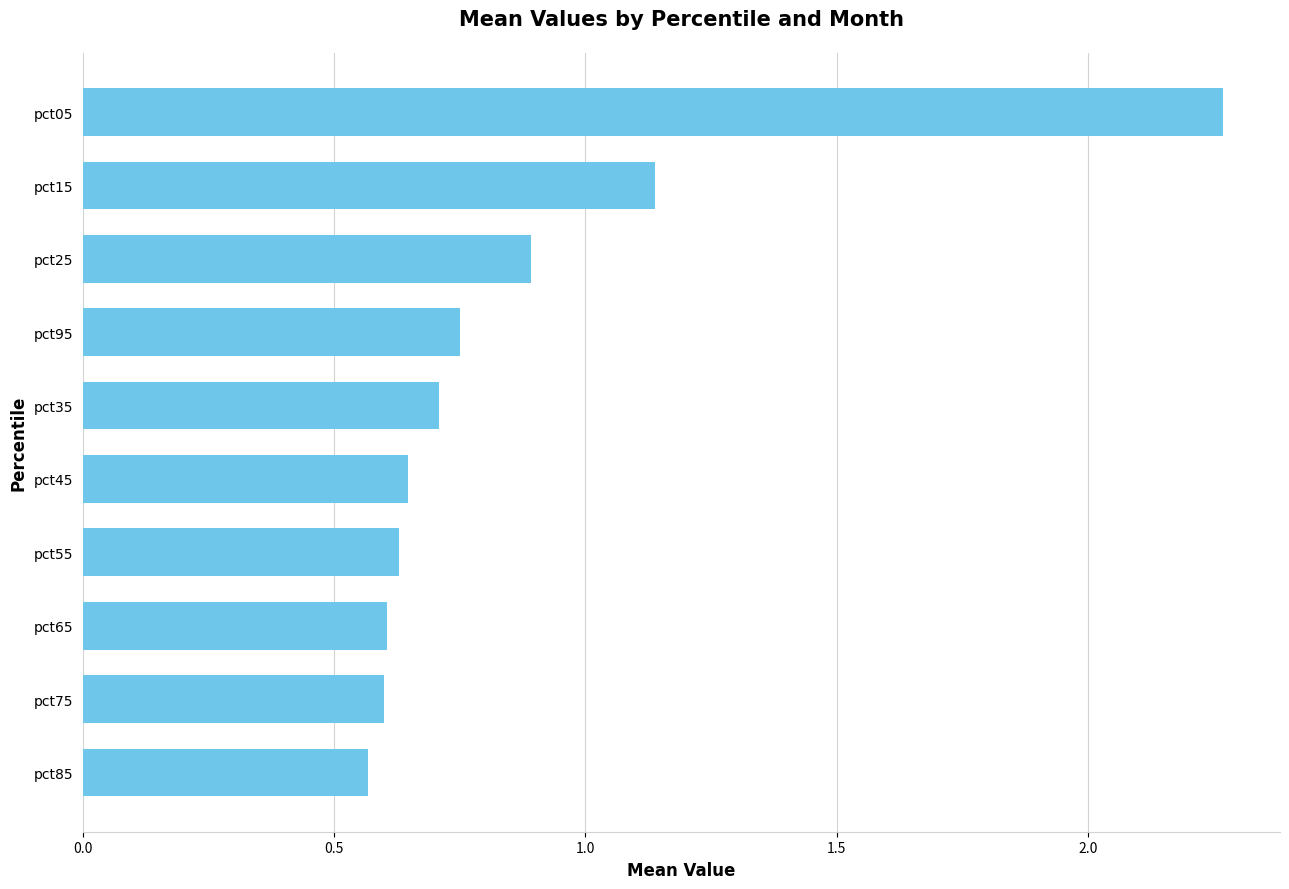

What is the sum of all values?

8.8